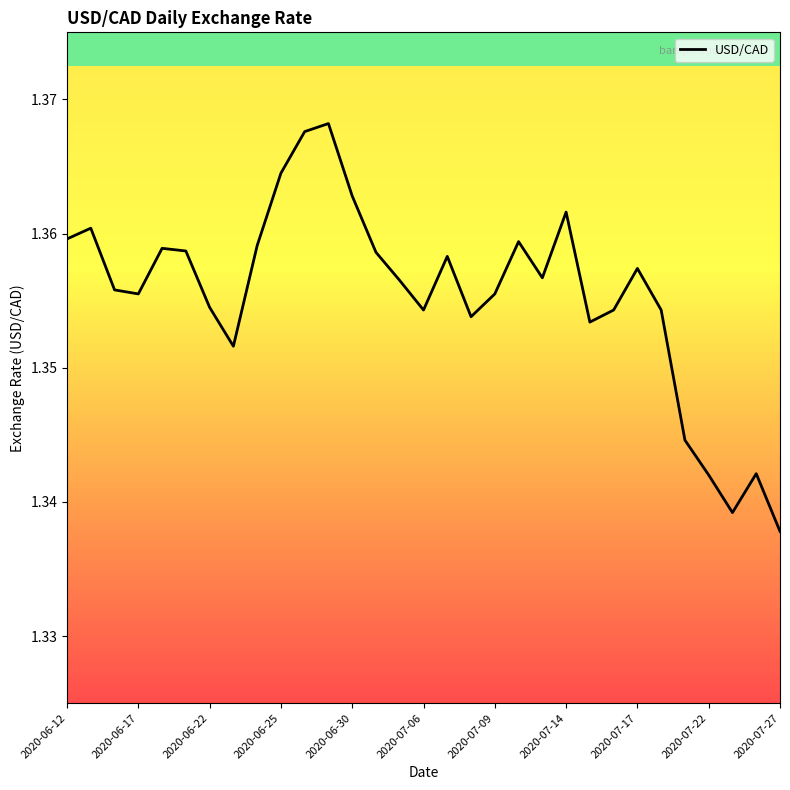

Count the number of categories in the chart.

31